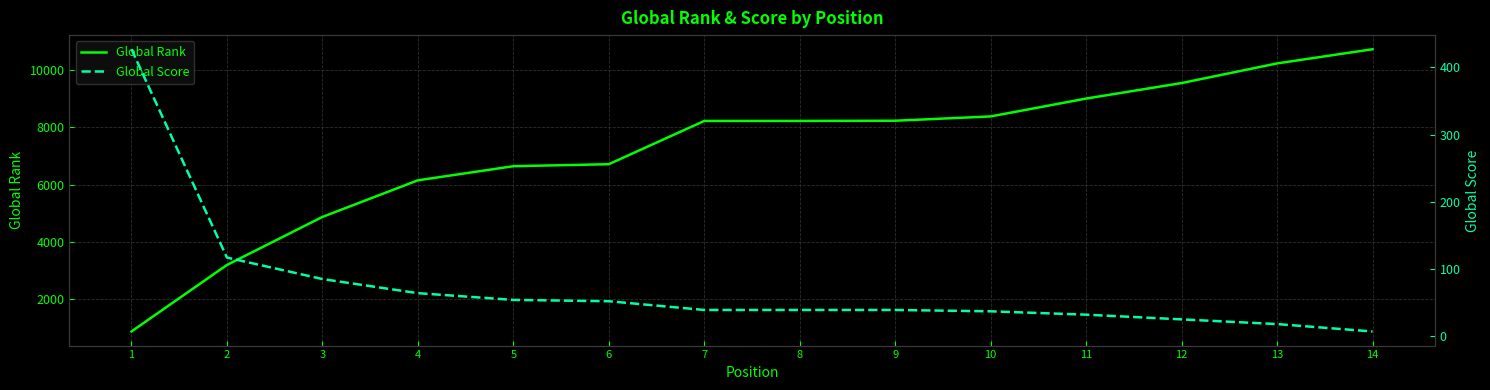

At which category does the chart reach its peak across all series?

14